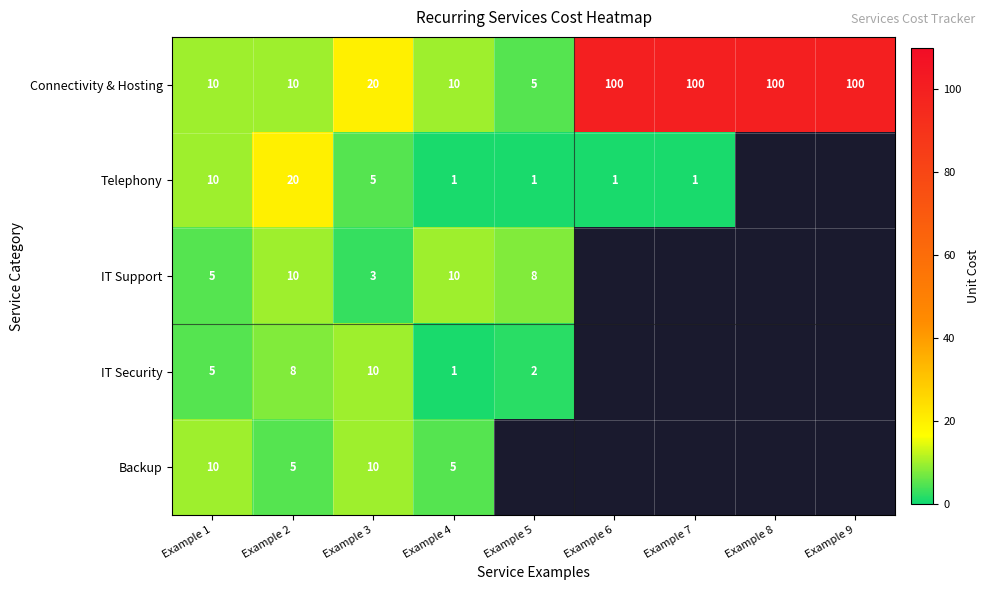

At which category is the sum across all series the highest?

Example 2